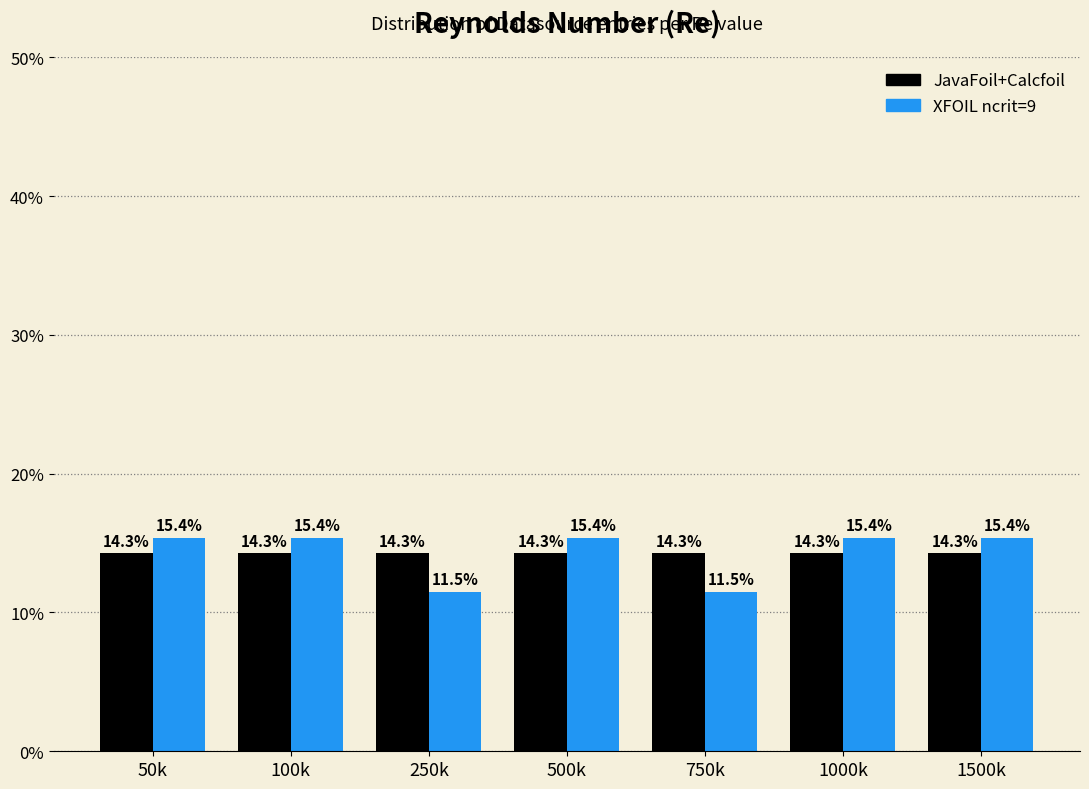

Which series has the largest total across all categories?

JavaFoil+Calcfoil